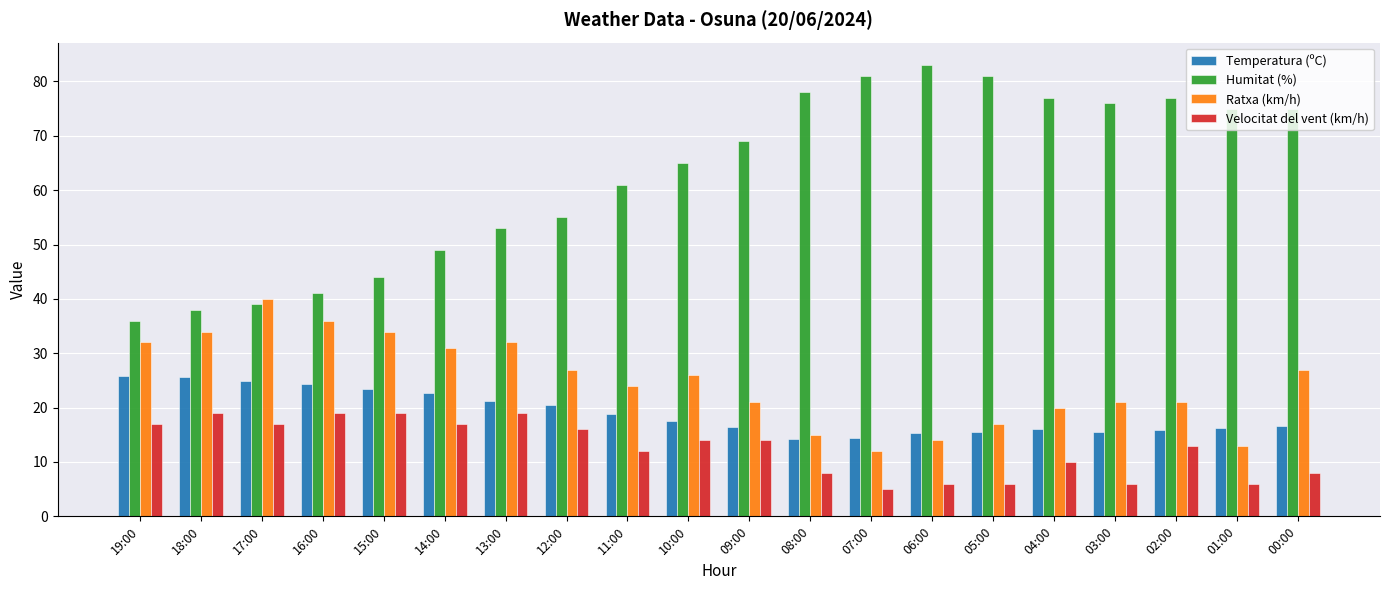

The Ratxa (km/h) series shows 45.5 at 10:00. True or false?

False